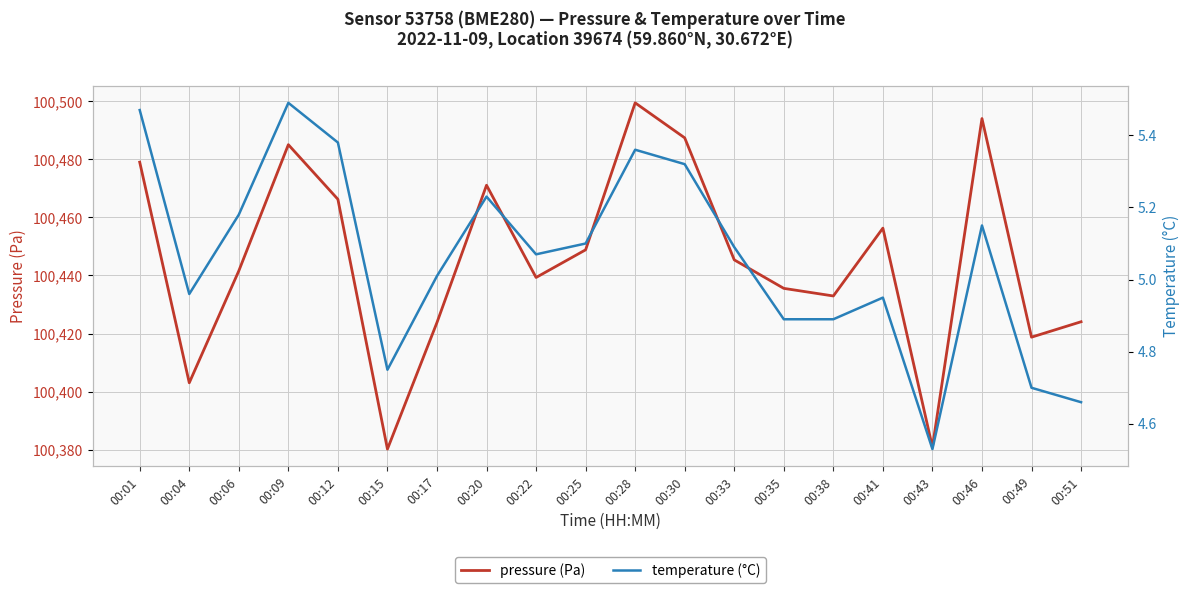

What is the sum of all pressure (Pa) values?

2008913.0